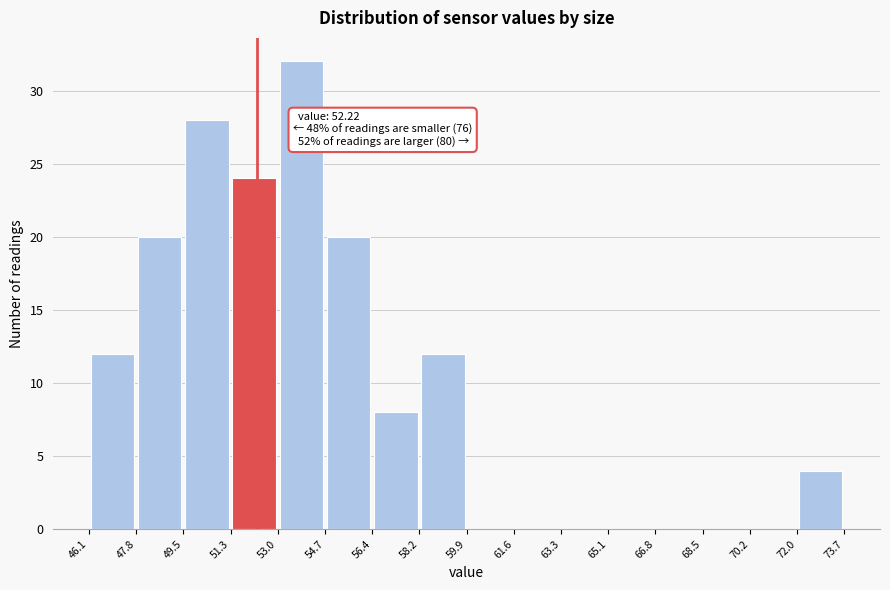

Which range on the x-axis has the tallest bar?

53.0 to 54.7